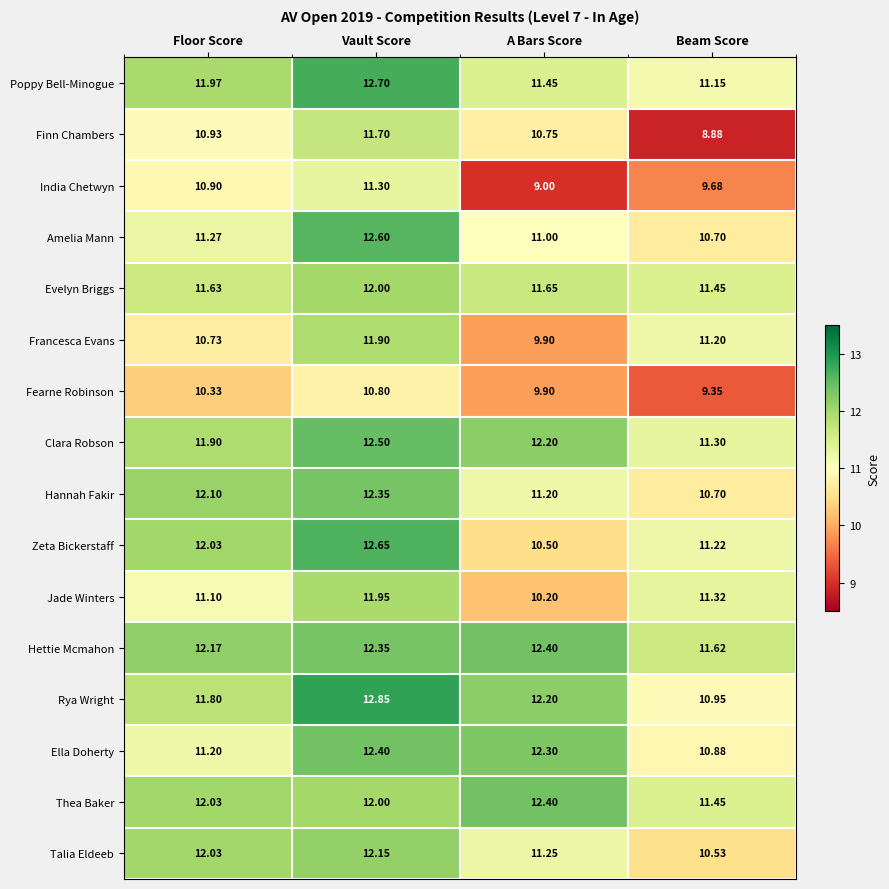

Is the value of India Chetwyn at Floor Score greater than the value of Ella Doherty at A Bars Score?

No